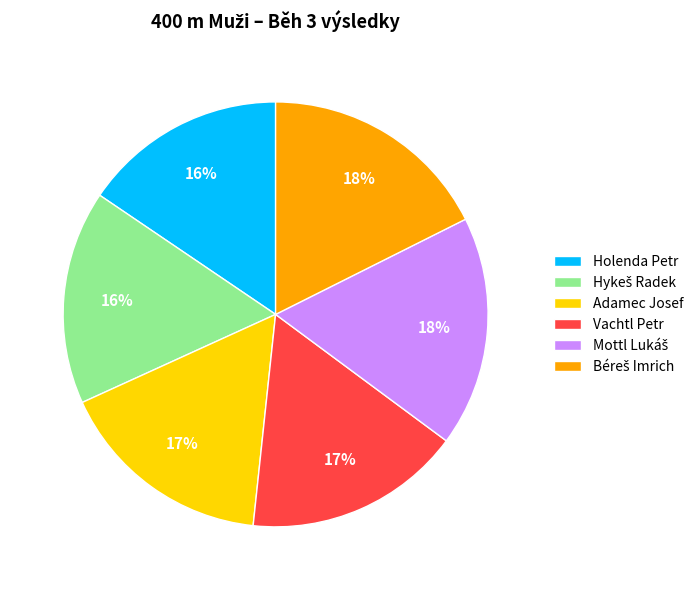

To the nearest percent, what percentage of the pie is Holenda Petr?

16%